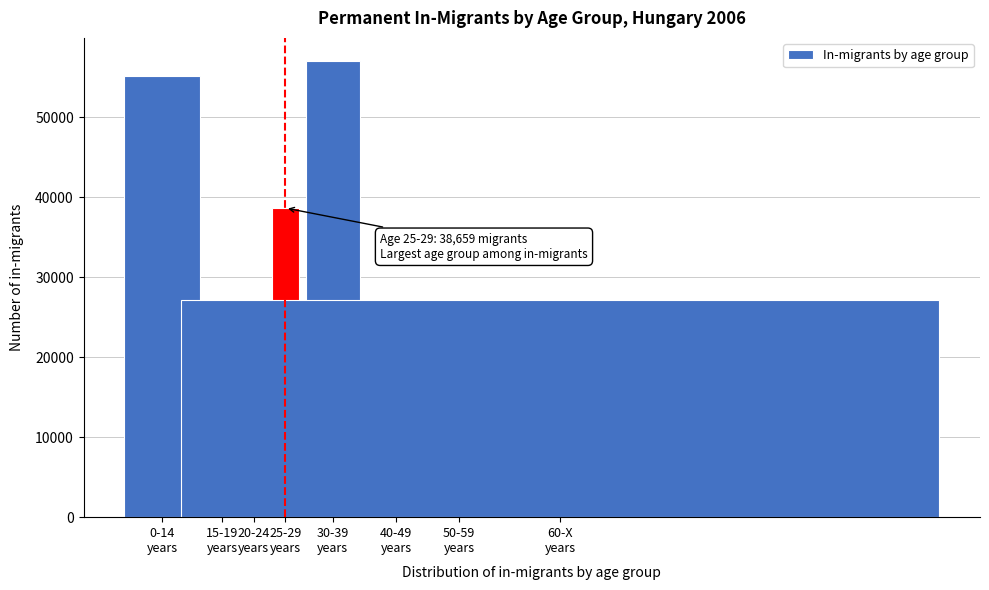

Reading left to right, transcribe all the data shown in this chart.

55184	13198	22145	38659	57080	21366	18745	27185